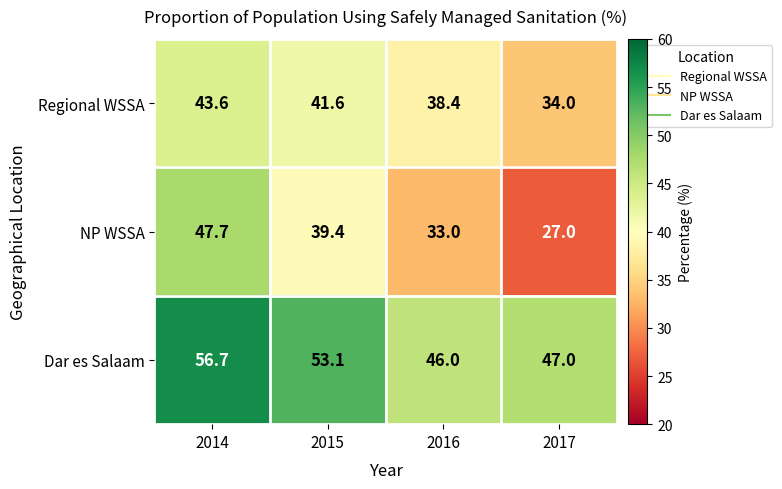

How many distinct data groups are displayed?

3